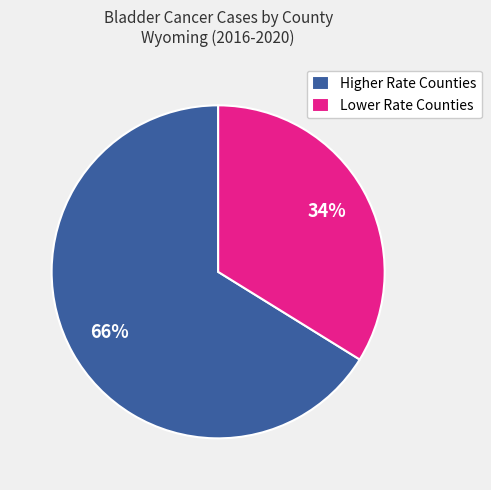

Which category accounts for the majority?

Higher Rate Counties